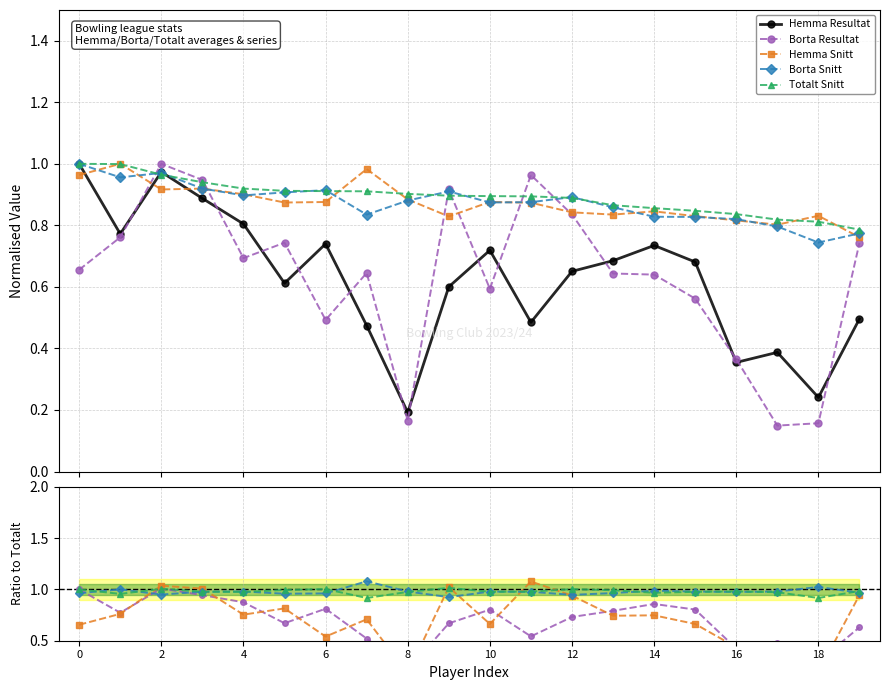

True or false: Borta Snitt has a value of 1.5 at 8.

False